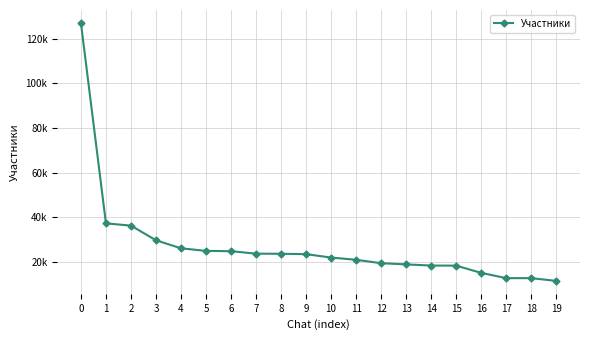

What is the sum of the values at 12 and 1?

56925